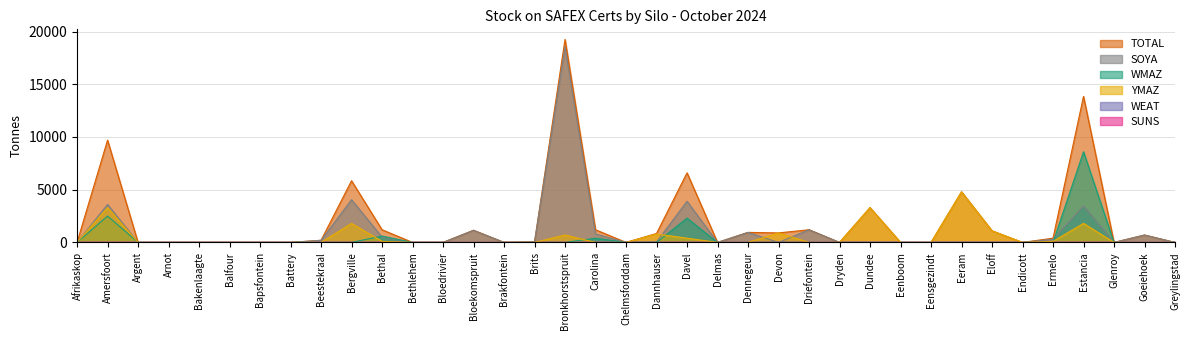

True or false: YMAZ and TOTAL cross at least once.

False